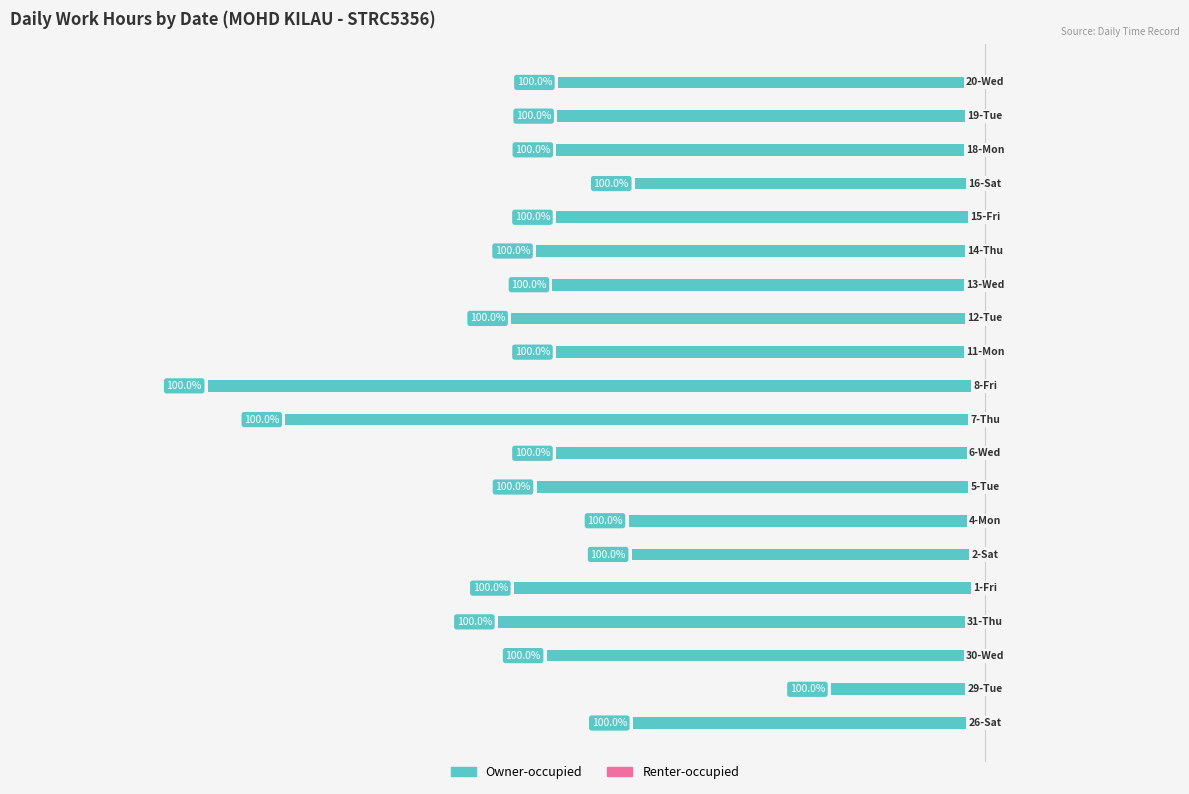

Are the bars horizontal?

Yes